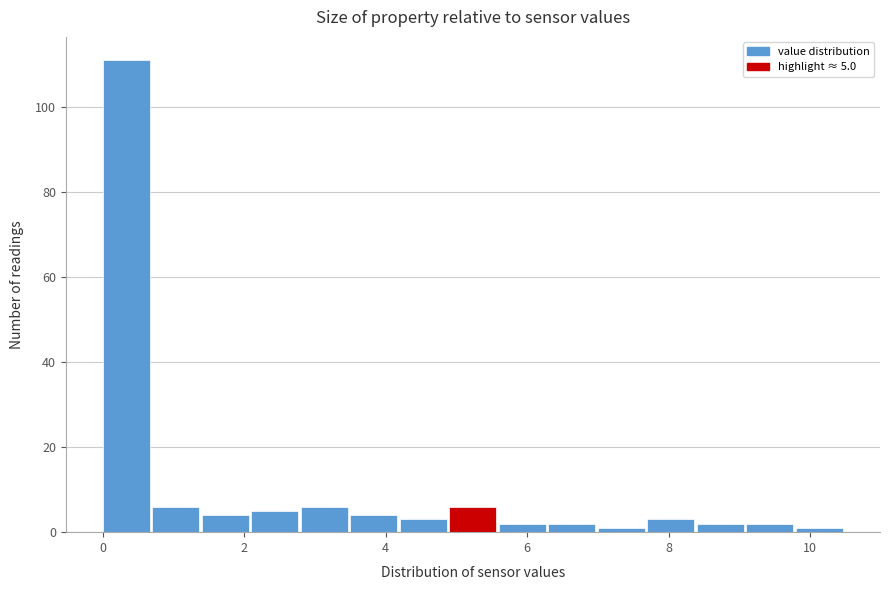

Around what value on the x-axis is the tallest bar? Give the approximate position of its centre, as read against the axis.

0.4